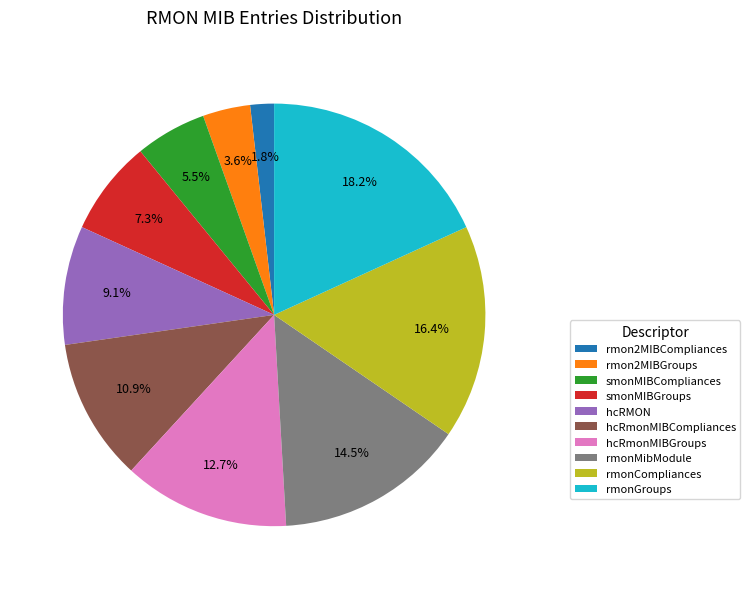

The rmonCompliances slice represents 8% of the pie. True or false?

False